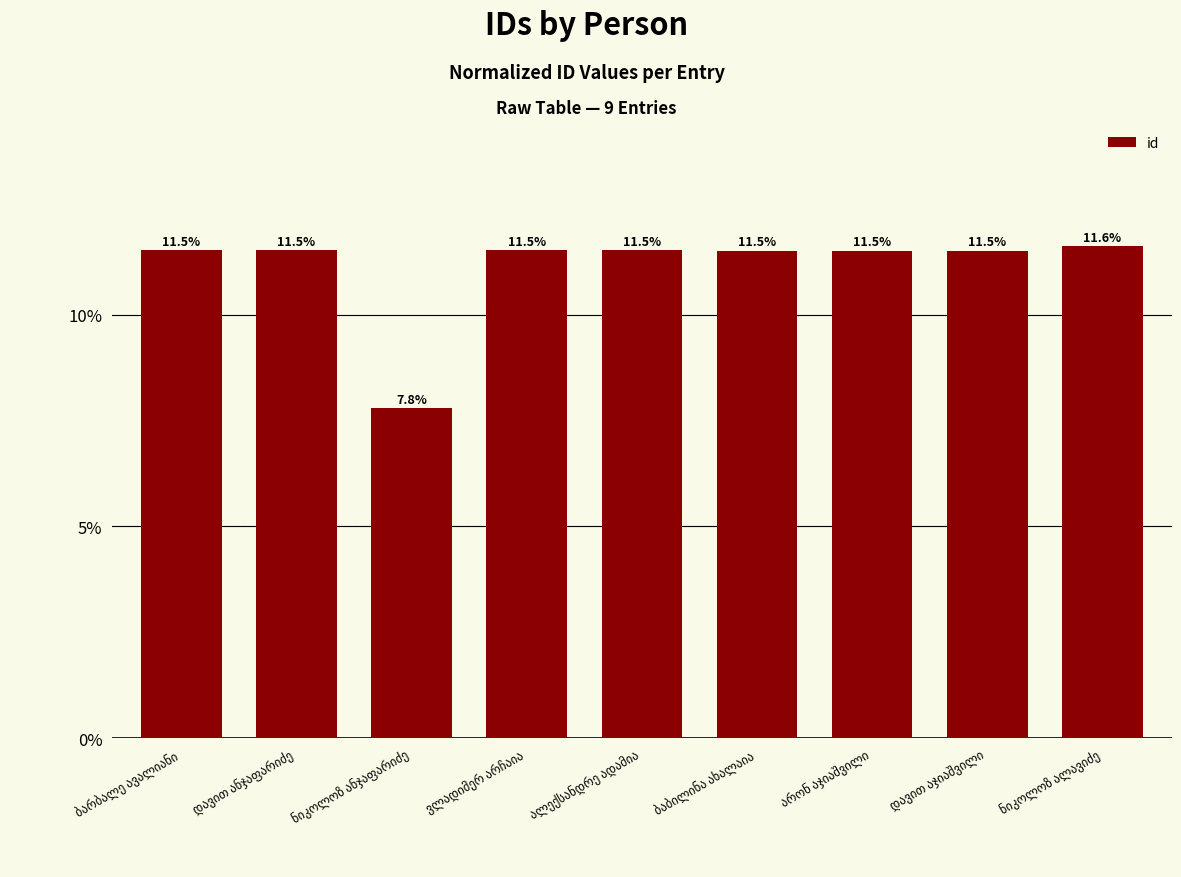

How many values are between 11 and 12?

8